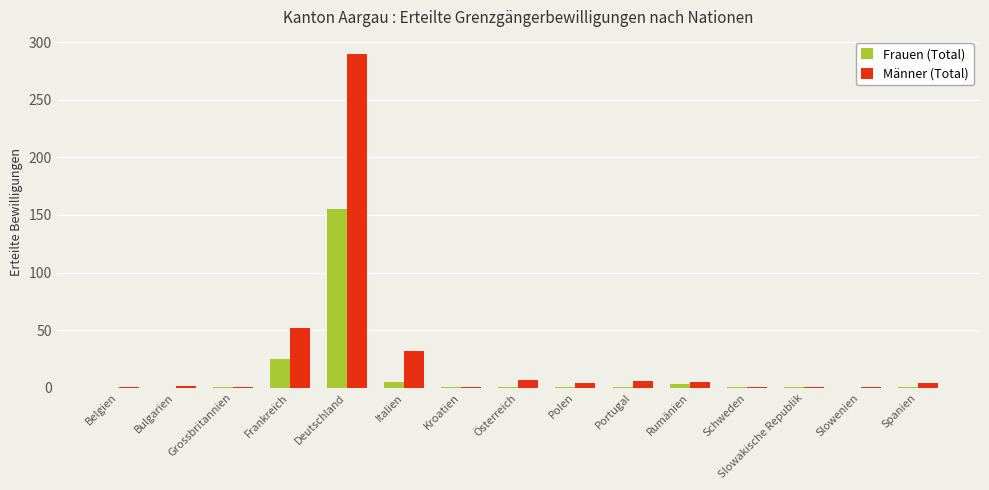

Where is Frauen (Total) nearest to the value 77?

Frankreich